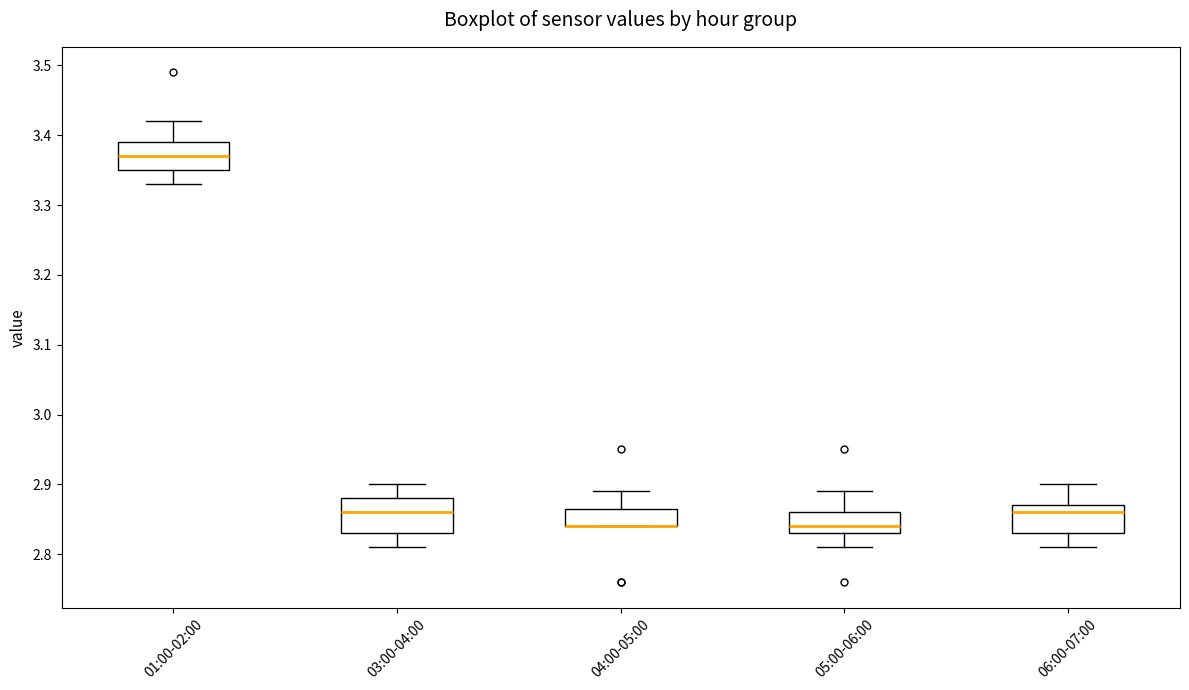

Reading left to right, read every box against the y-axis: the position of its median line, the range the box covers, and the ends of its whiskers. The values are not printed on the chart, so give them approximately, as read against the axis.

01:00-02:00: median 3.37, box 3.35 to 3.39, whiskers 3.33 to 3.42
03:00-04:00: median 2.86, box 2.83 to 2.88, whiskers 2.81 to 2.90
04:00-05:00: median 2.84 (drawn on the box's lower edge), box 2.84 to 2.87, whiskers 2.84 to 2.89
05:00-06:00: median 2.84, box 2.83 to 2.86, whiskers 2.81 to 2.89
06:00-07:00: median 2.86, box 2.83 to 2.87, whiskers 2.81 to 2.90